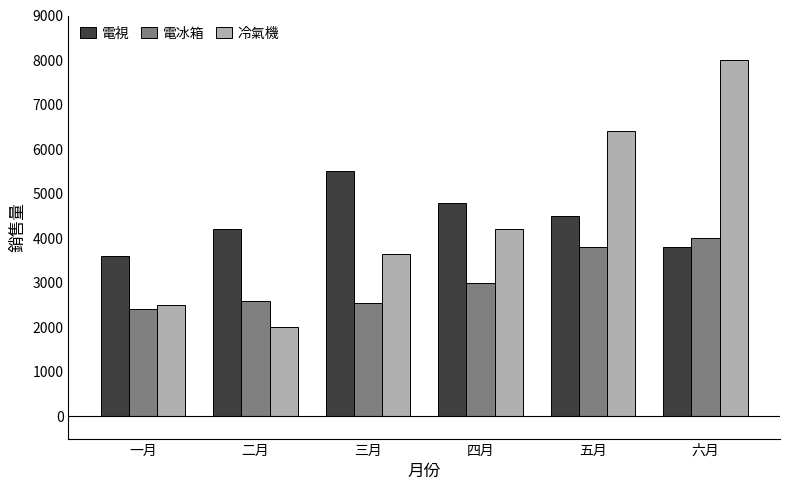

True or false: 電冰箱 has a value of 1432 at 六月.

False